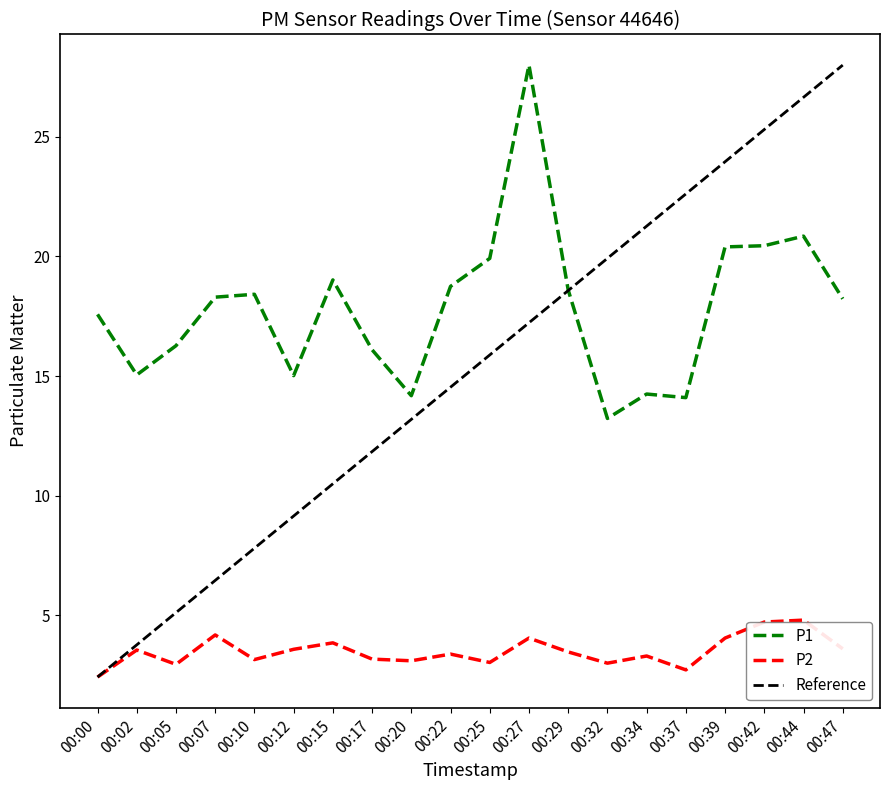

In P2, how many points are higher than both neighbors (excluding endpoints)?

7